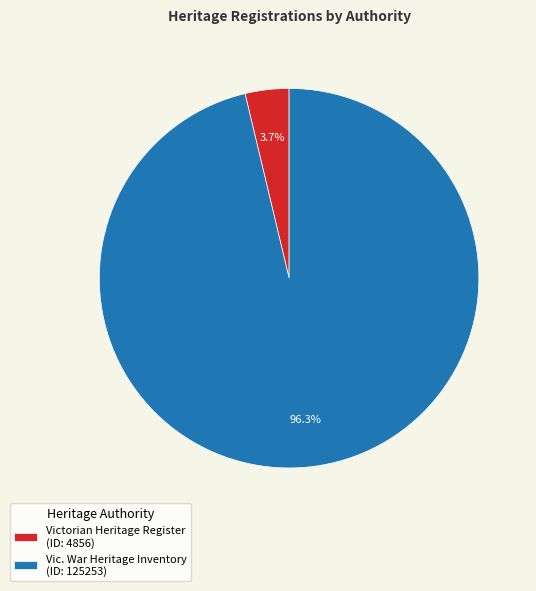

Which slice represents more than half of the pie?

Vic. War Heritage Inventory (ID: 125253)